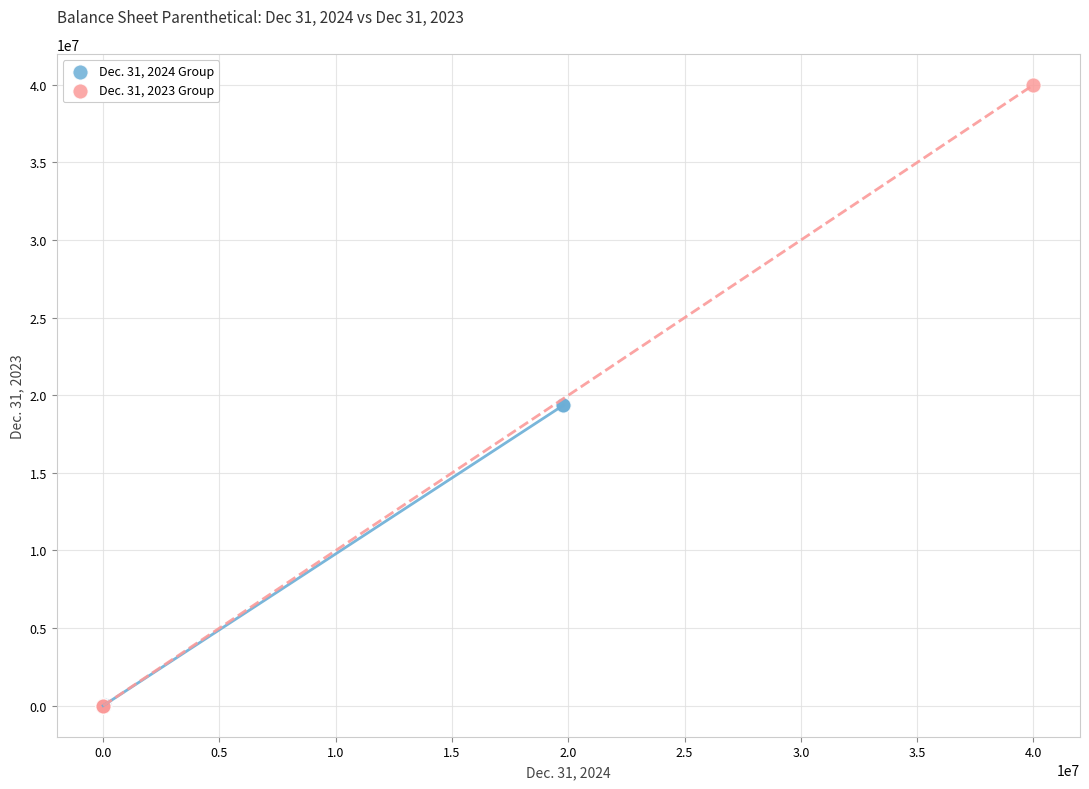

Which series reaches the maximum Y coordinate?

Dec. 31, 2023 Group